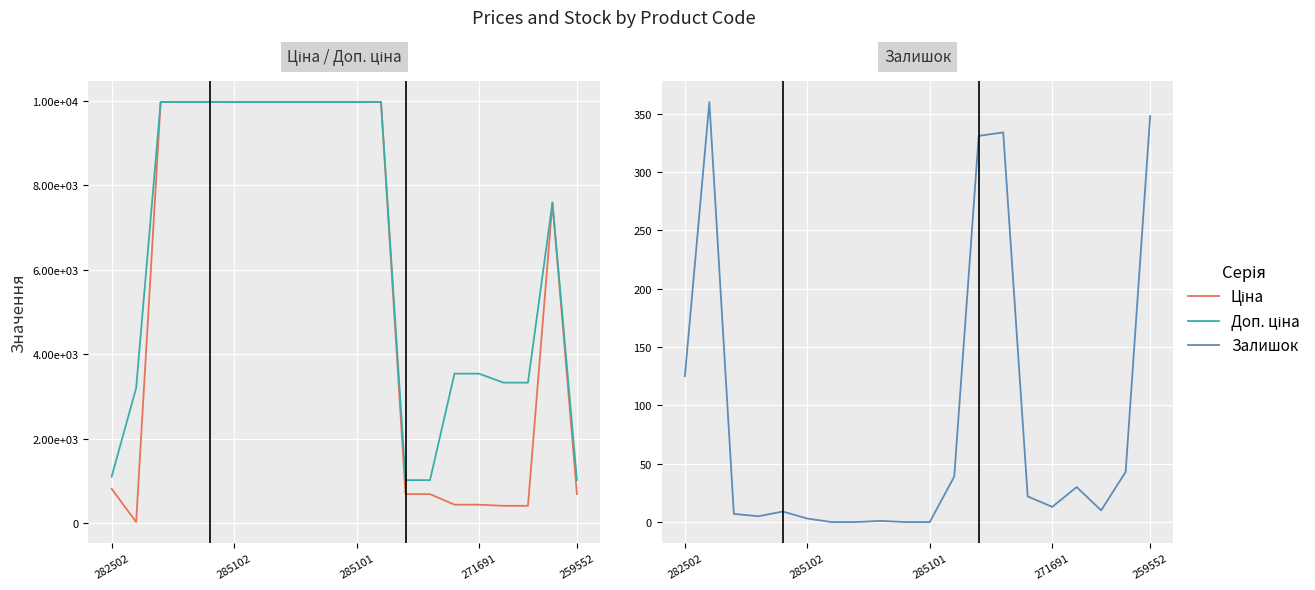

True or false: Залишок has a value of 14.7 at 16.

False